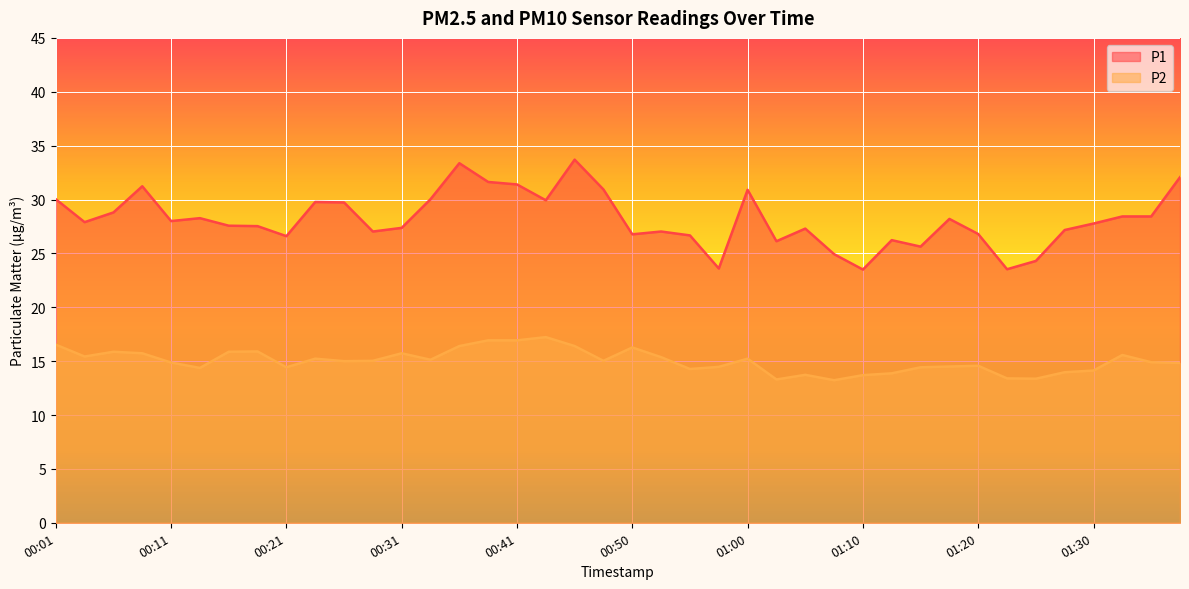

What is the label of the 40th point from the right?

00:01